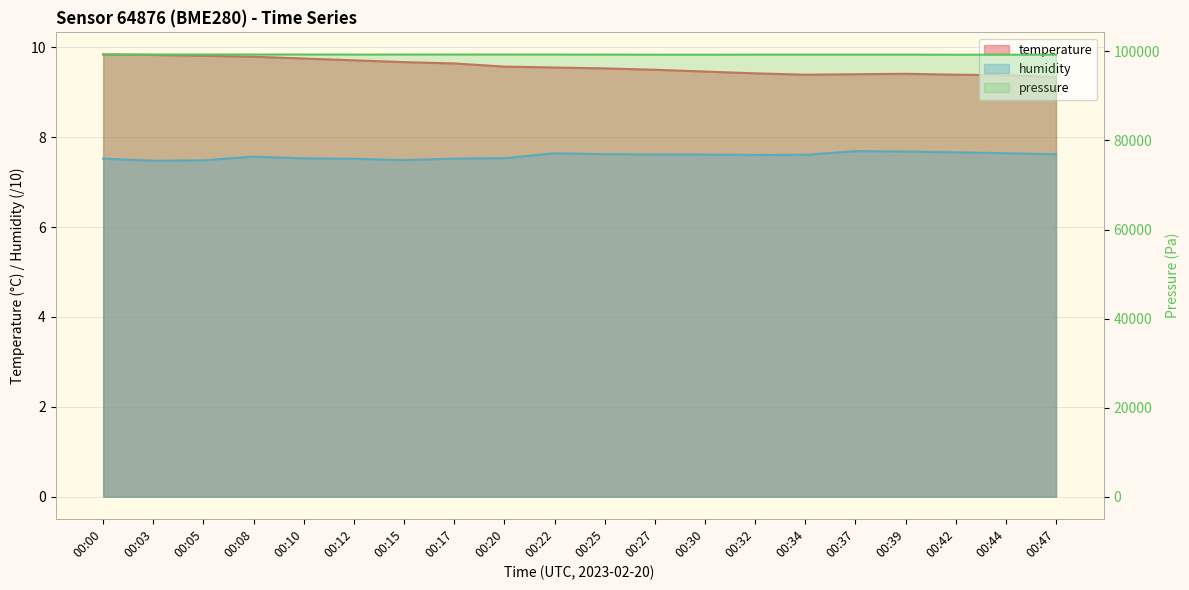

Which series has the largest total across all categories?

pressure